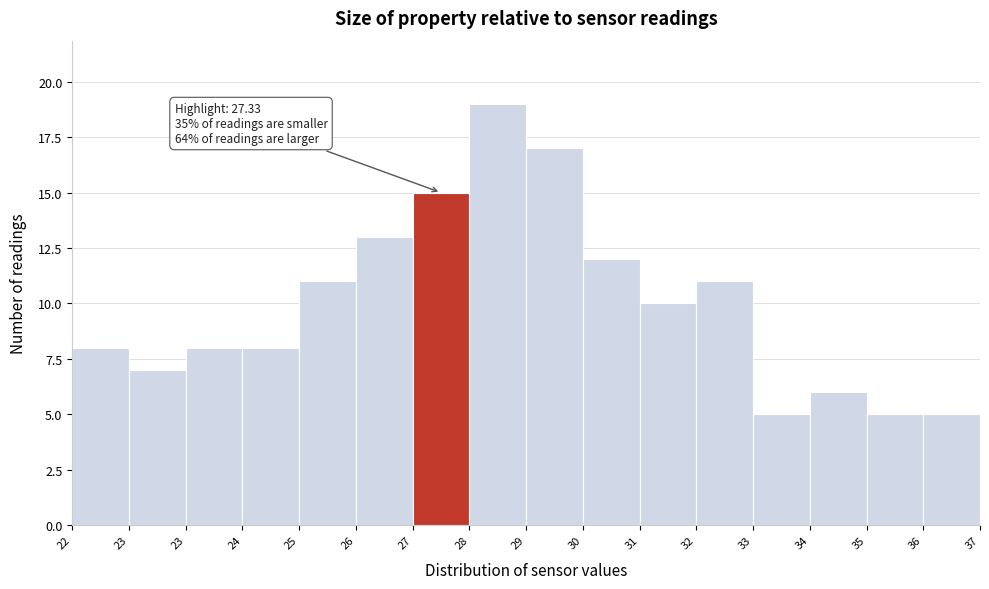

Does the chart contain any negative values?

No